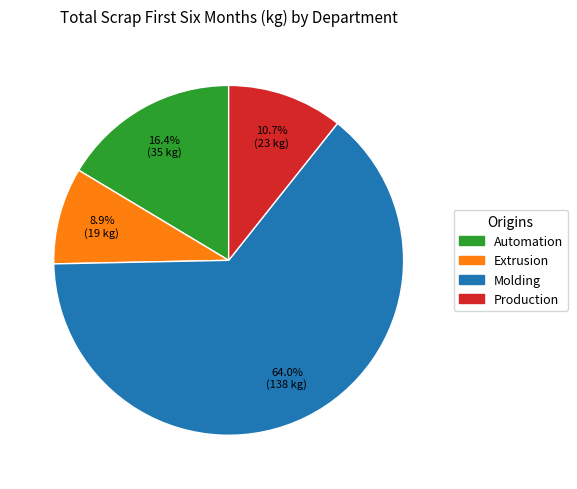

To the nearest percent, what is the combined percentage of Molding and Production?

75%